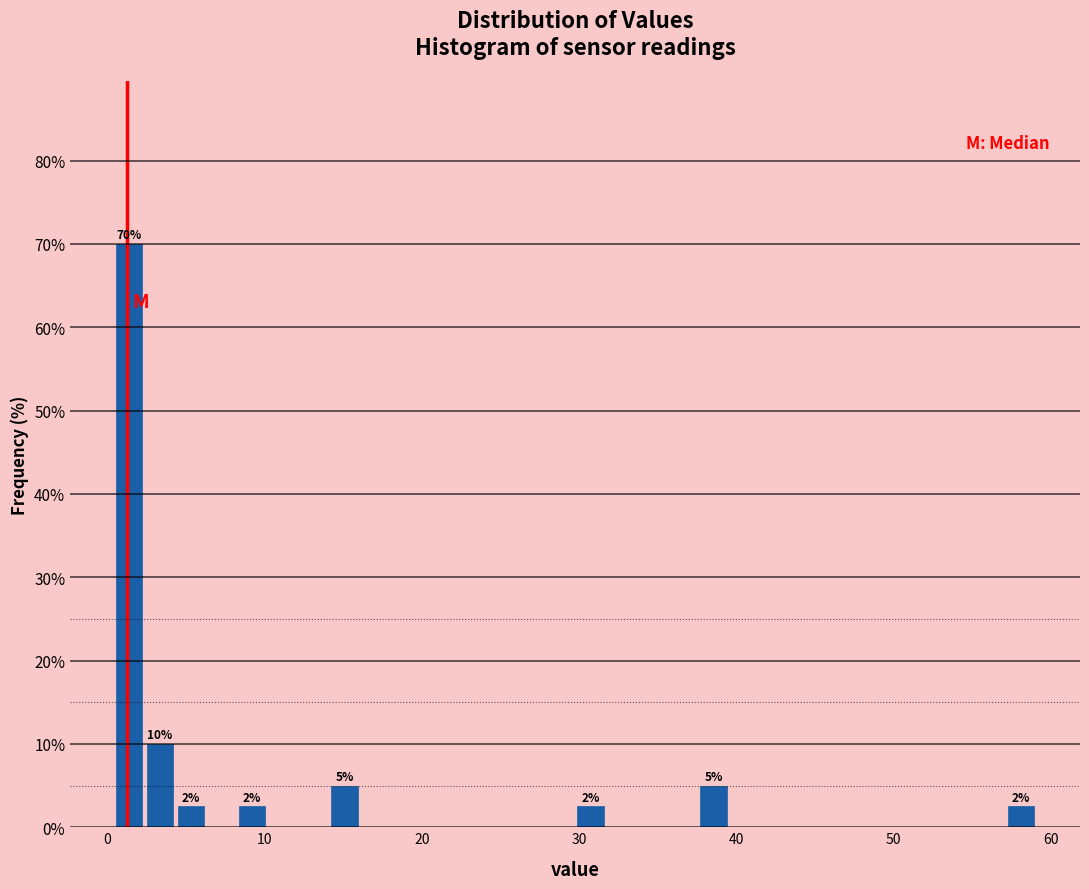

Around what value on the x-axis is the tallest bar? Give the approximate position of its centre, as read against the axis.

1